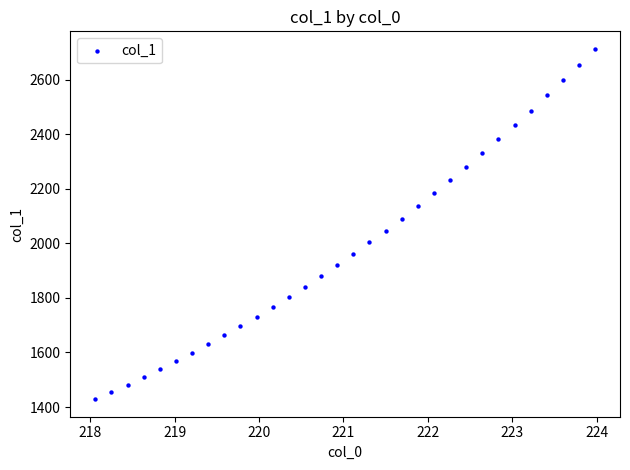

What is the range of X values (max minus min)?

5.9